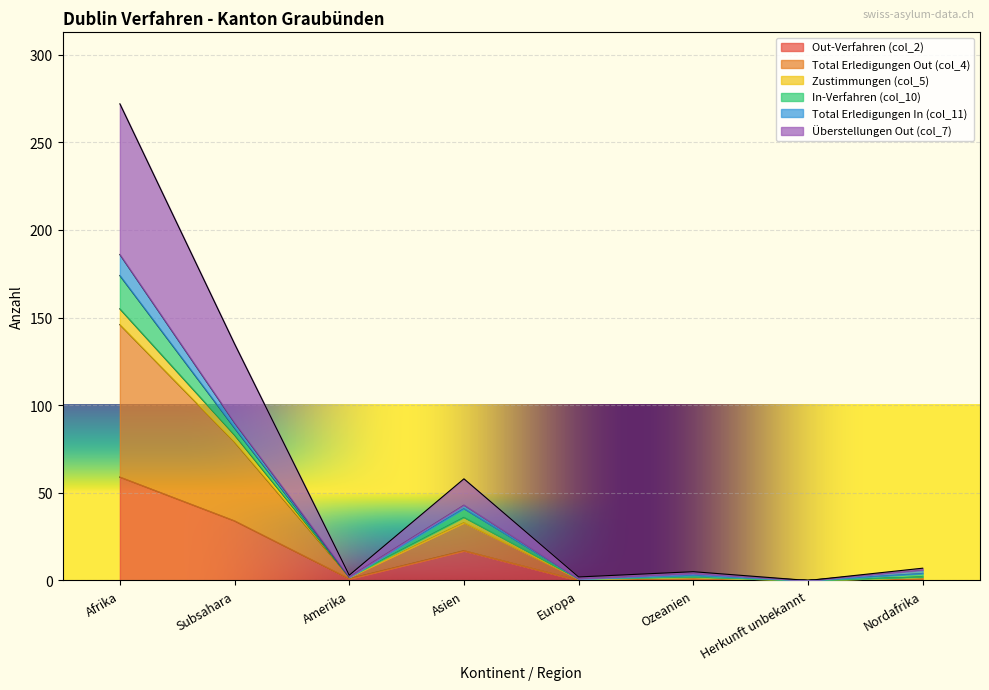

What position from the right is Herkunft unbekannt?

2